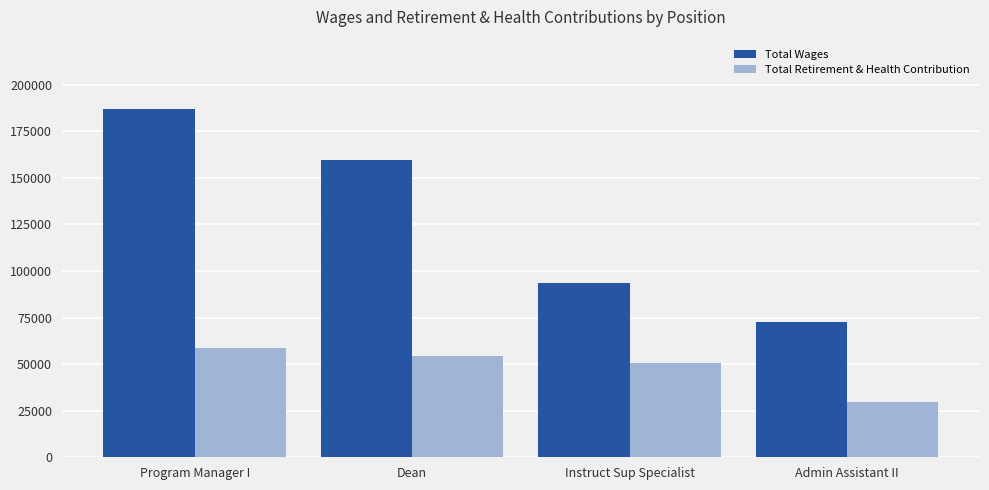

What is the lowest value of the Total Retirement & Health Contribution series?

29921